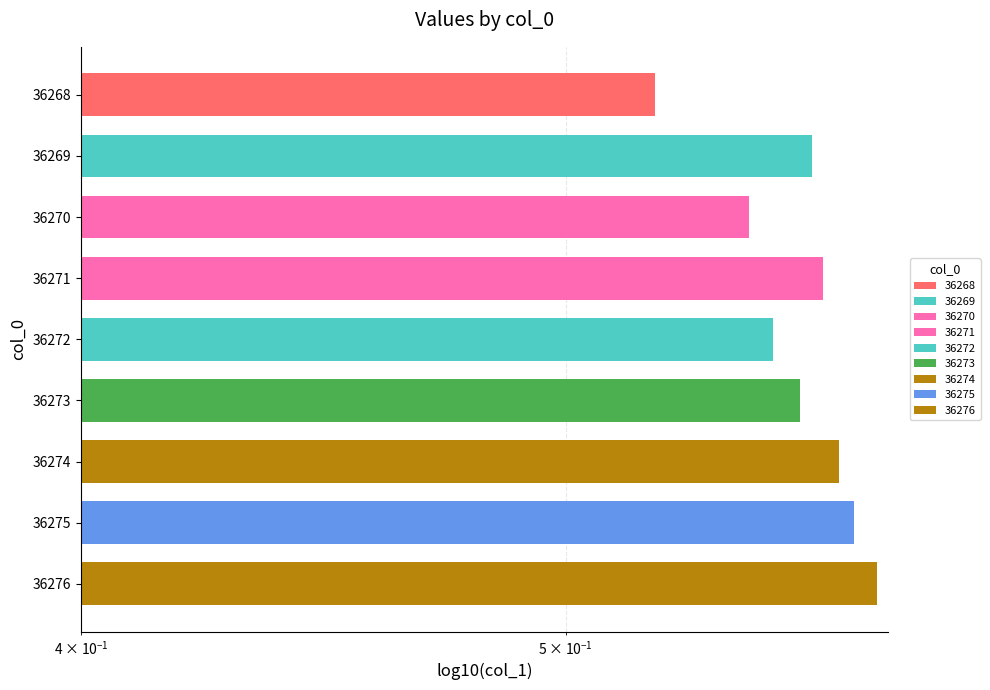

Reading right to left, extract all data points from this chart.

0.6	0.6	0.6	0.6	0.6	0.6	0.5	0.6	0.5